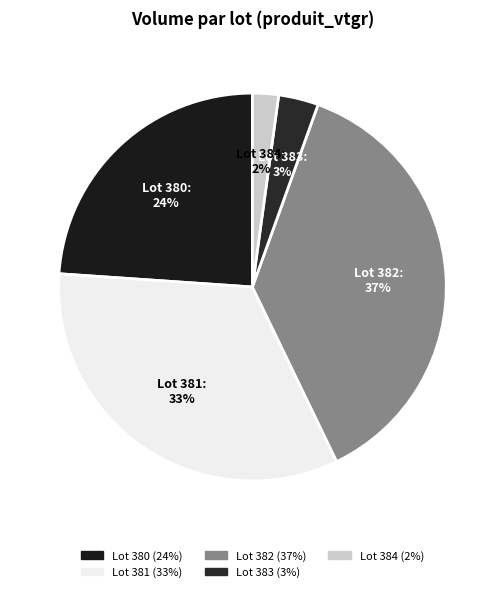

How many slices are in this pie chart?

5